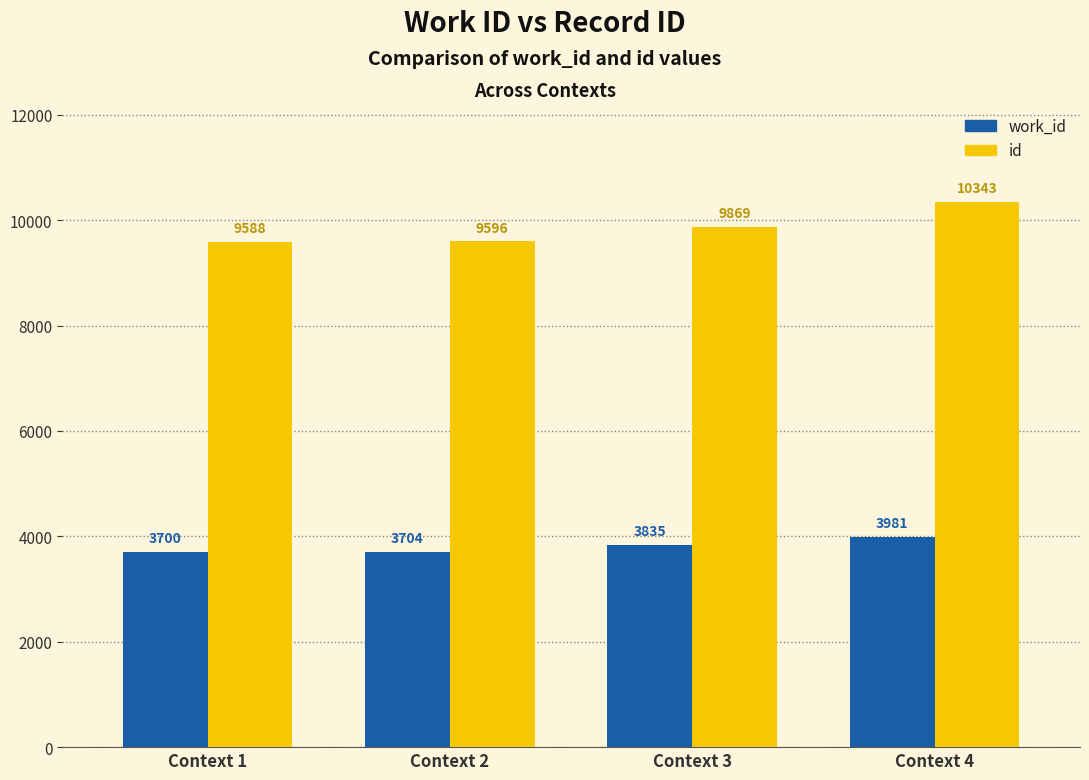

Reading left to right, extract all data points from this chart.

work_id: Context 1=3700	Context 2=3704	Context 3=3835	Context 4=3981
id: Context 1=9588	Context 2=9596	Context 3=9869	Context 4=10343